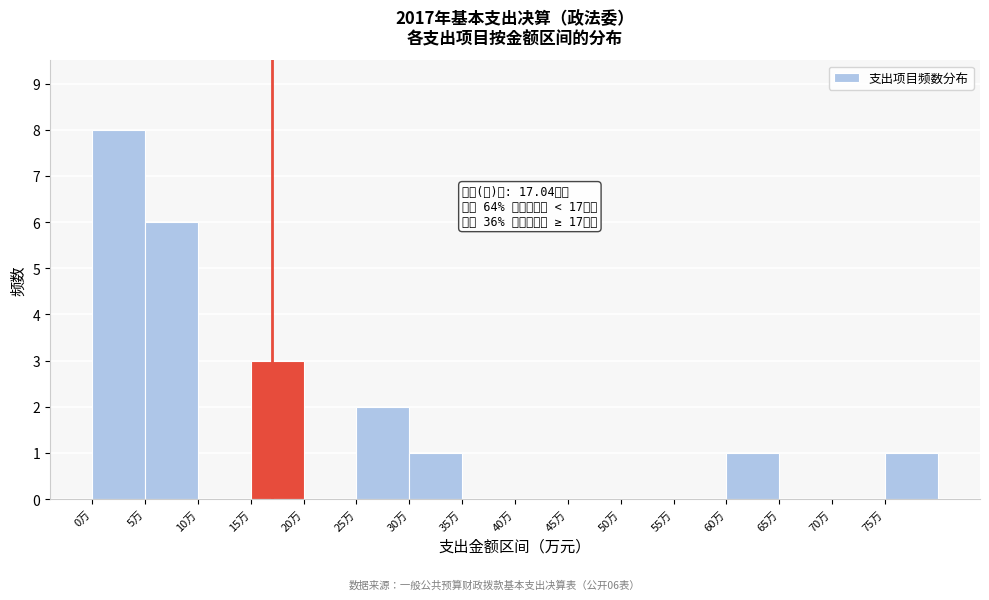

Which range on the x-axis has the tallest bar?

0 to 5